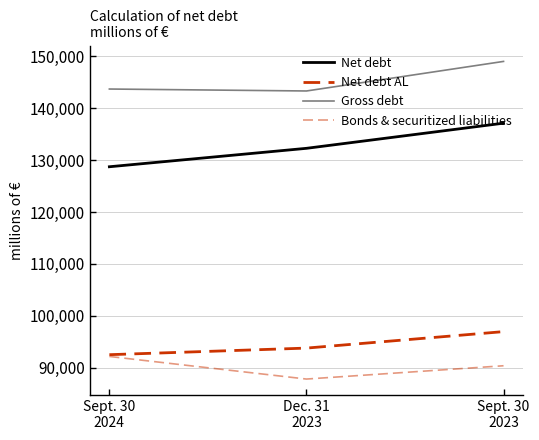

True or false: Gross debt has a value of 143715 at Sept. 30
2024.

True